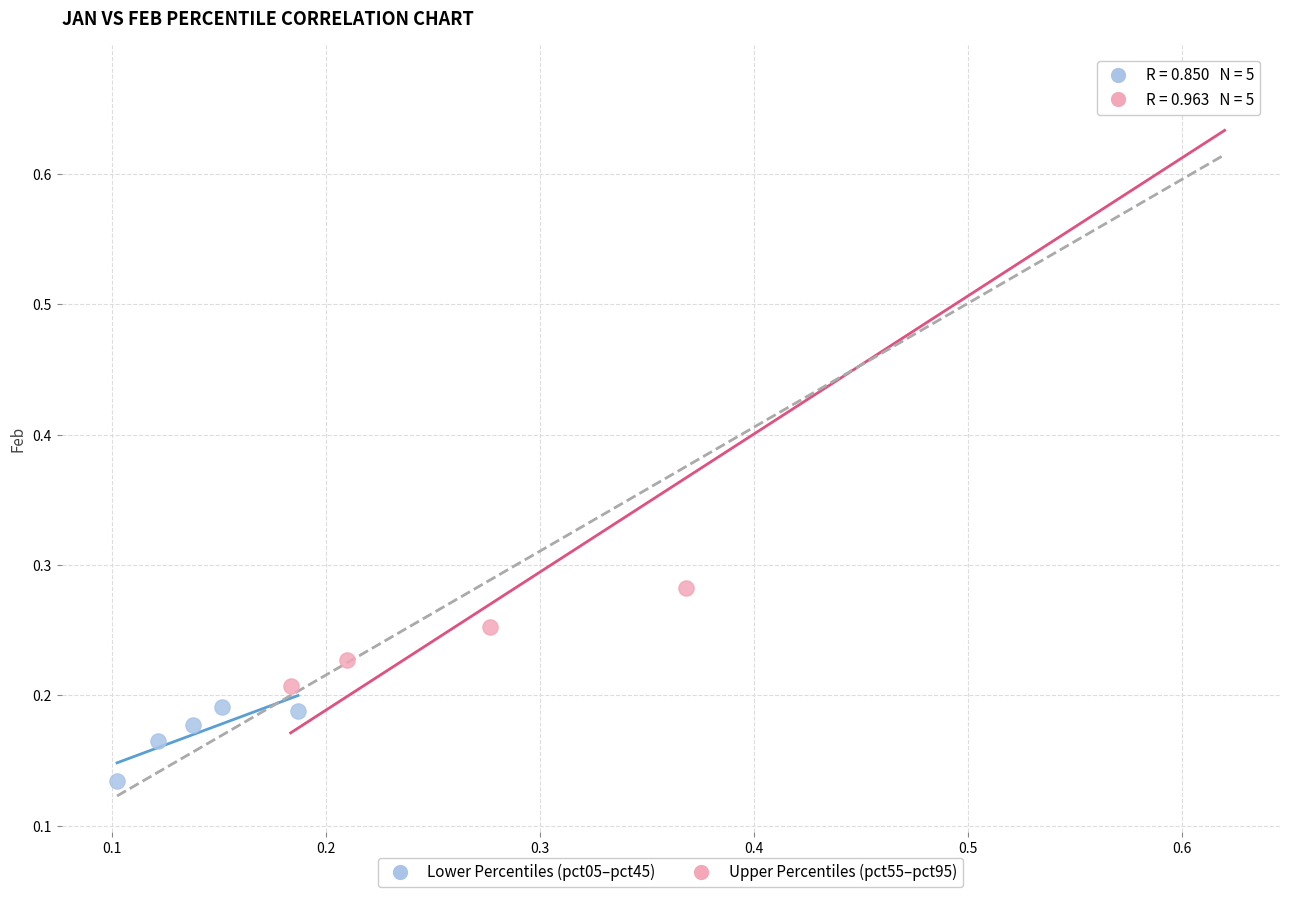

Which series contains the lowest Y value?

Lower Percentiles (pct05–pct45)